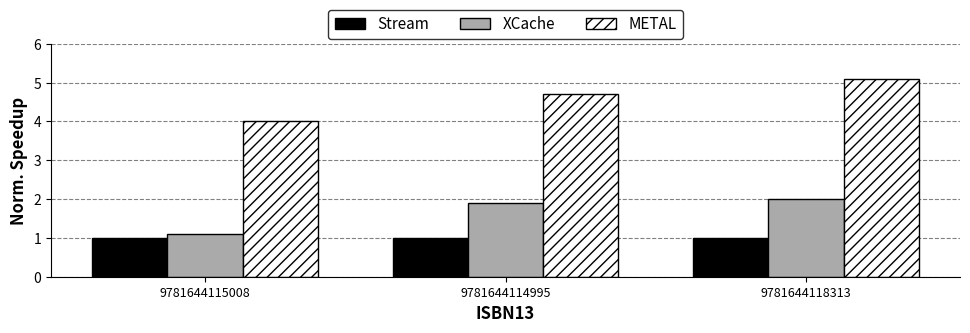

Which series changed the most between 9781644115008 and 9781644114995?

XCache